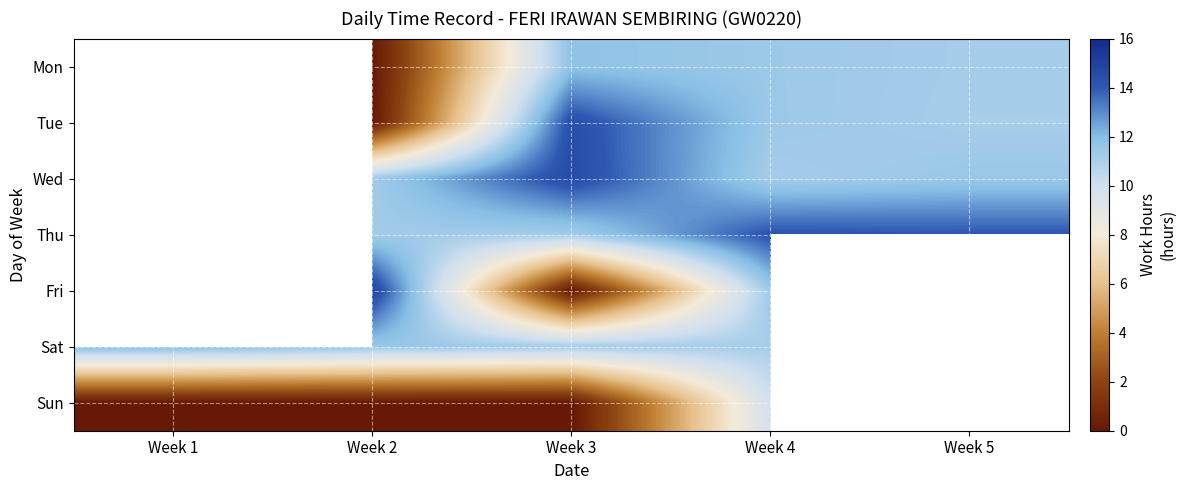

Is it true that Sat equals 11.5 at Week 2?

True